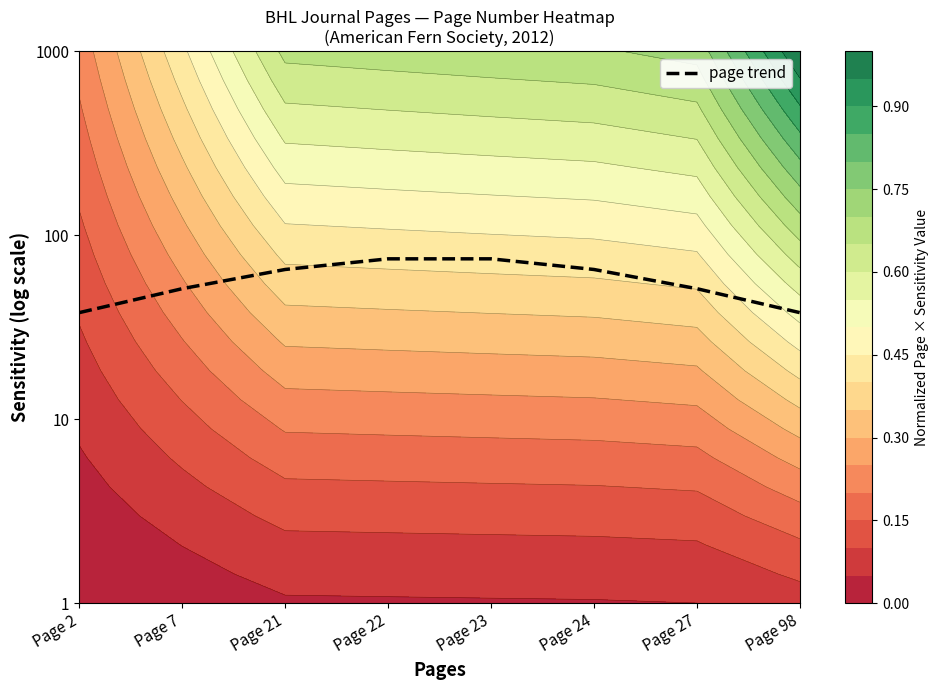

Reading right to left, extract all data points from this chart.

1.6	1.7	1.8	1.9	1.9	1.8	1.7	1.6